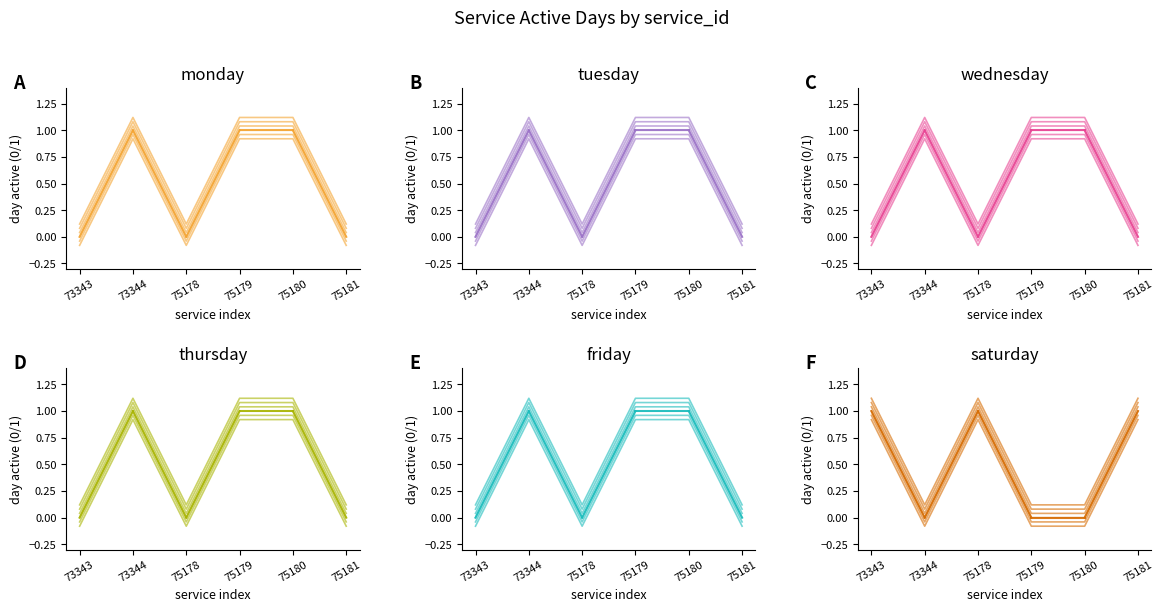

How many values in the tuesday series exceed 0?

3